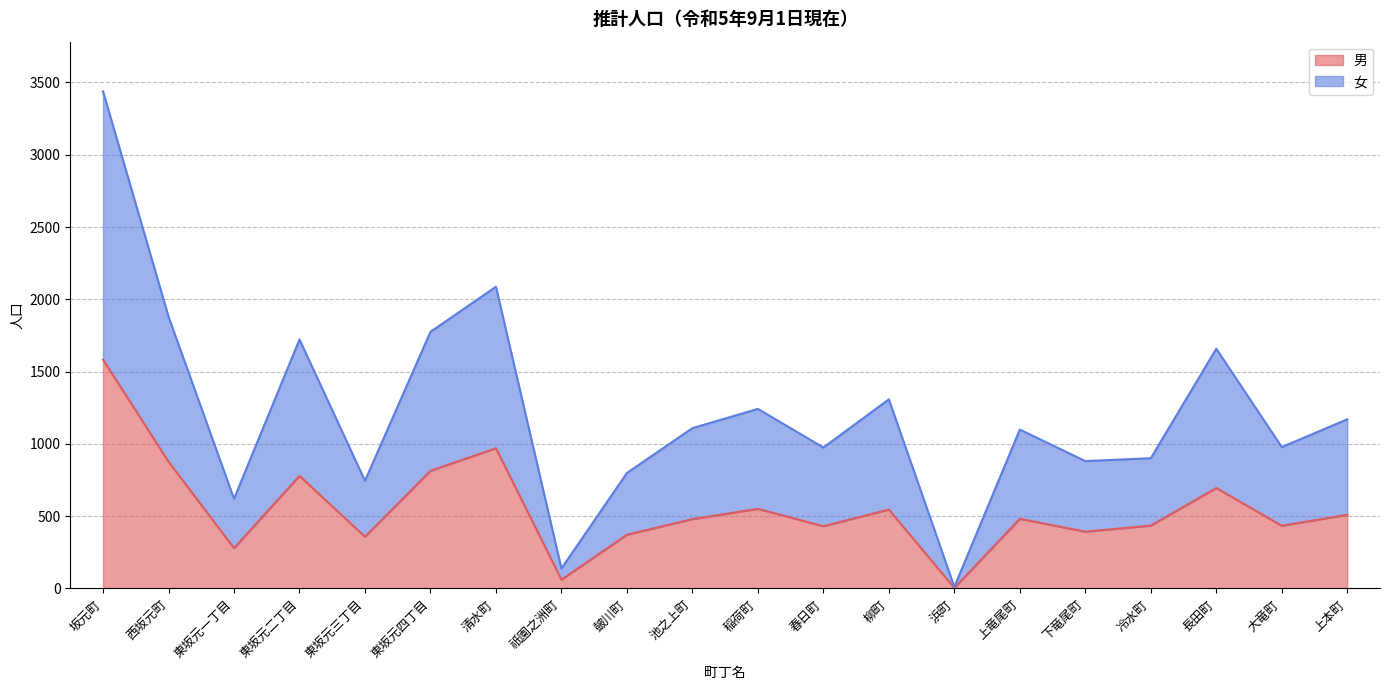

What is the maximum value for 男?

1583